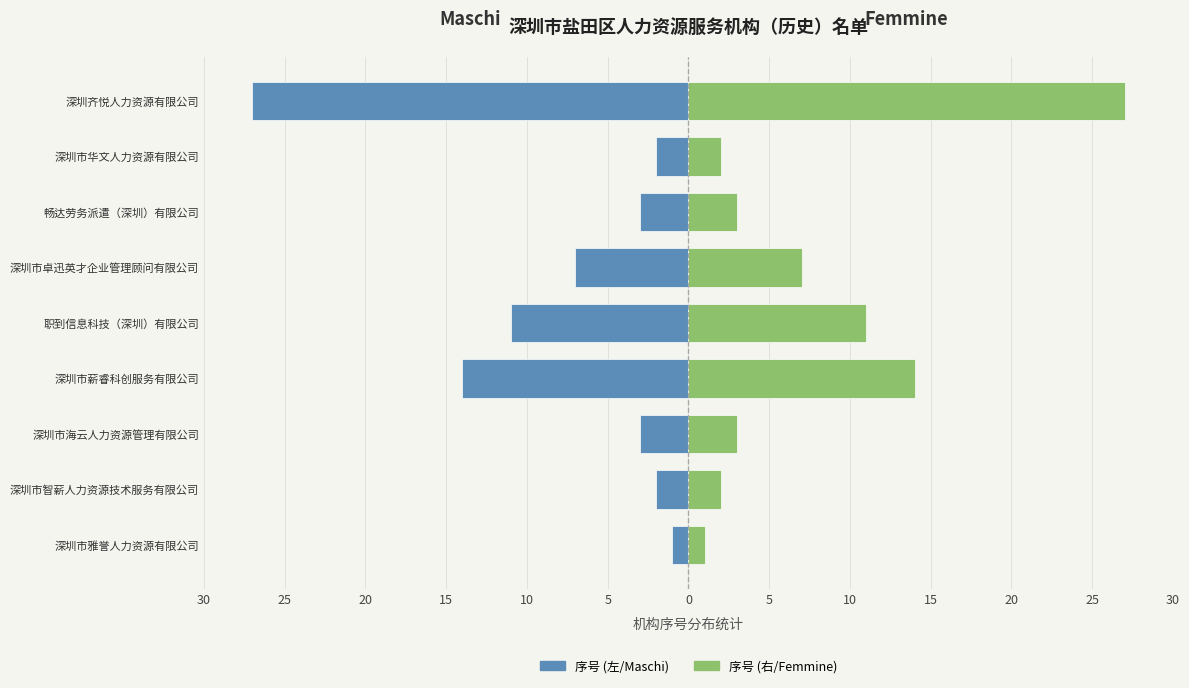

Is the value of 序号 (Maschi) at 深圳市华文人力资源有限公司 greater than the value of 序号 (Femmine) at 深圳市智薪人力资源技术服务有限公司?

No